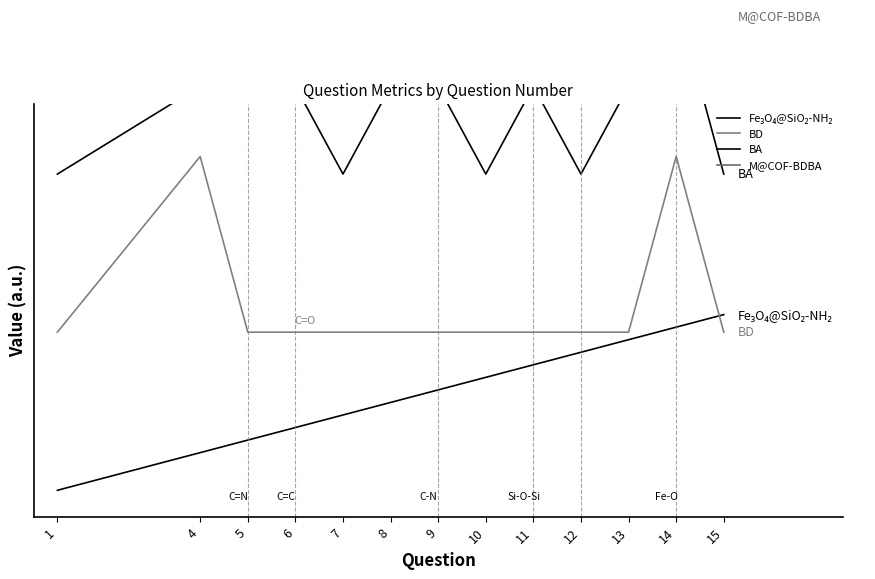

The Fe₃O₄@SiO₂-NH₂ series shows 0.6 at 1. True or false?

False